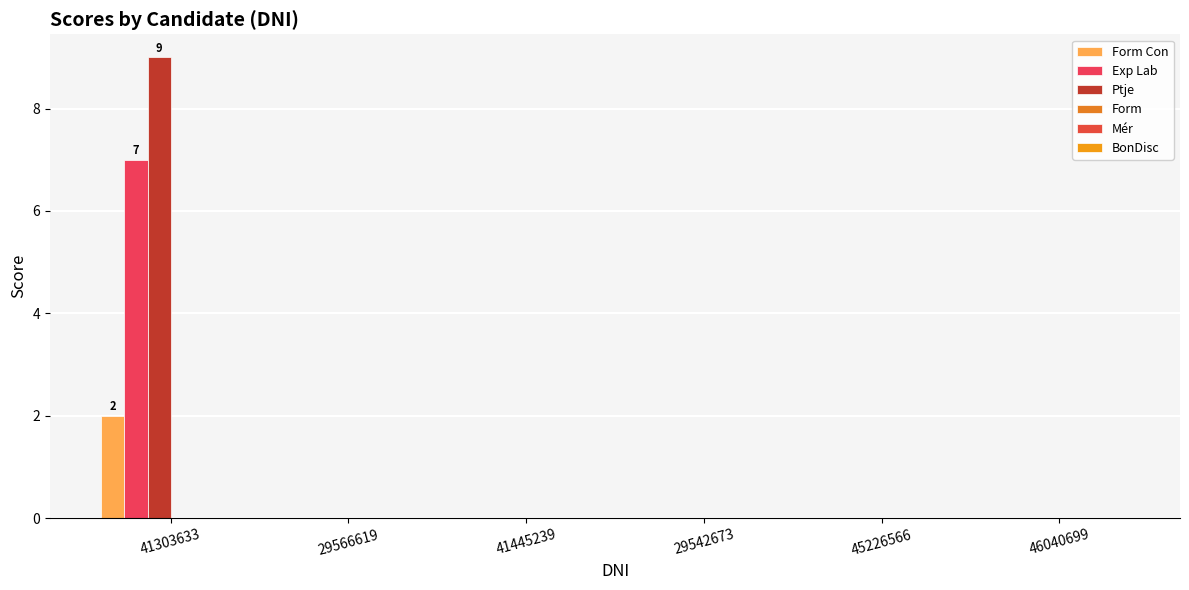

Which series has the widest spread of values?

Ptje